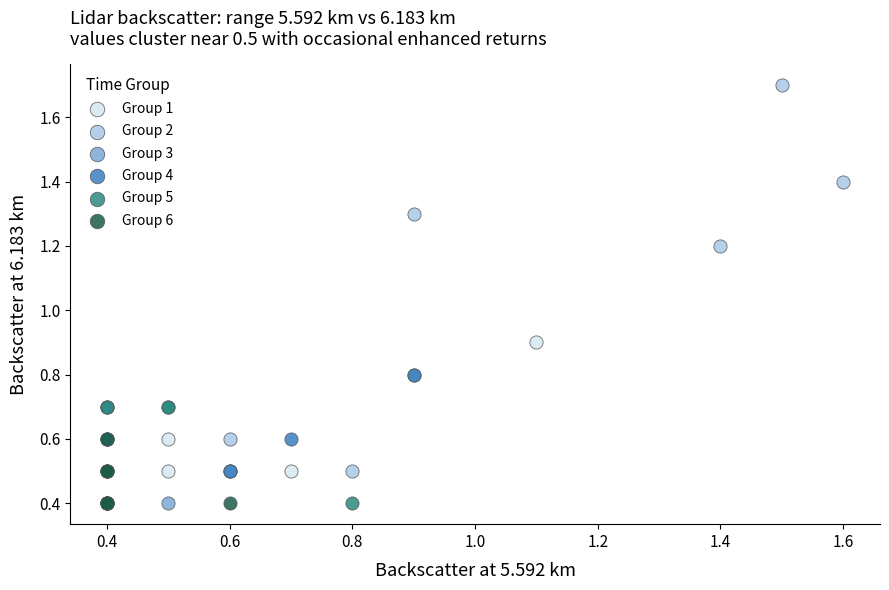

Which series contains the highest Y value?

Group 2